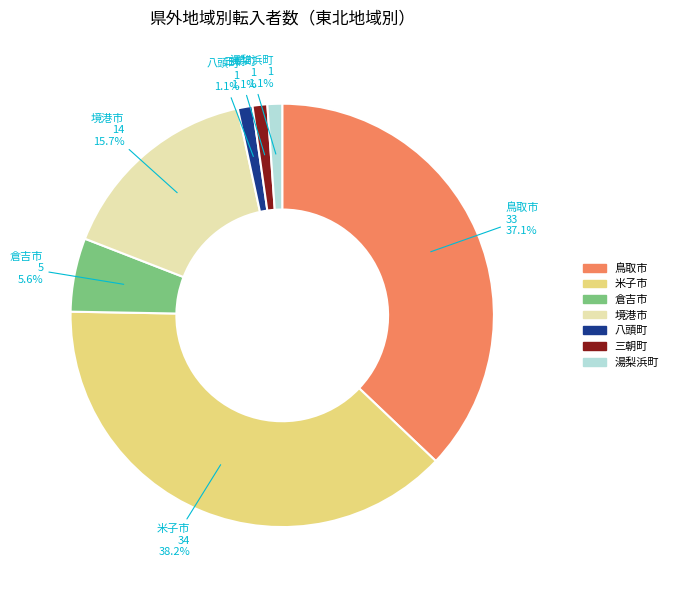

Does 湯梨浜町 represent more than half of the total?

No